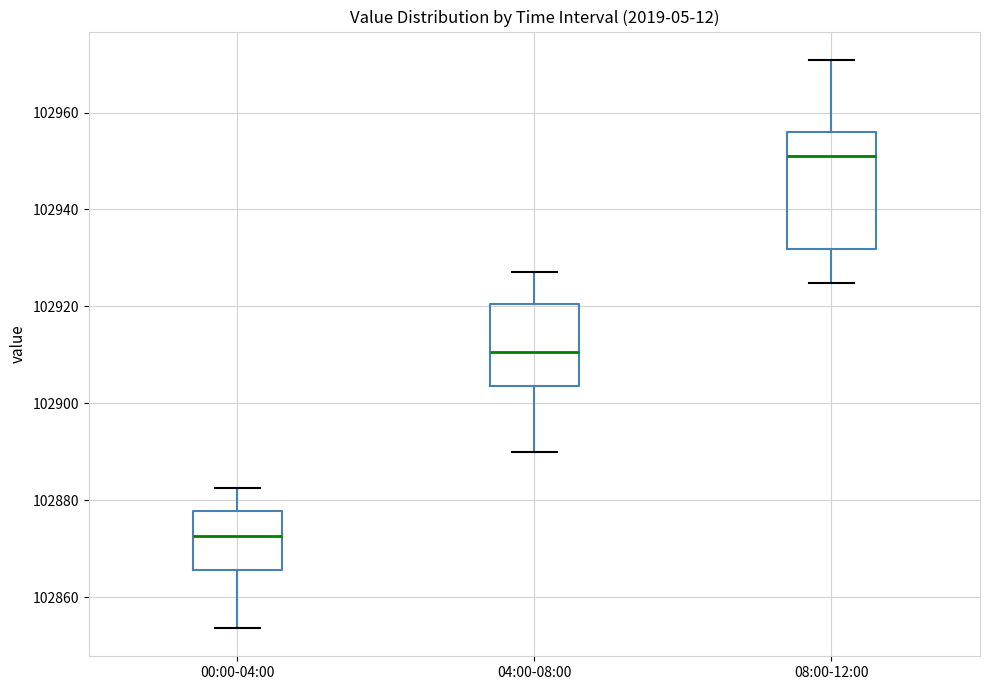

Where does the upper whisker of the box for 08:00-12:00 end on the y-axis? The values are not printed on the chart, so give them approximately, as read against the axis.

102970